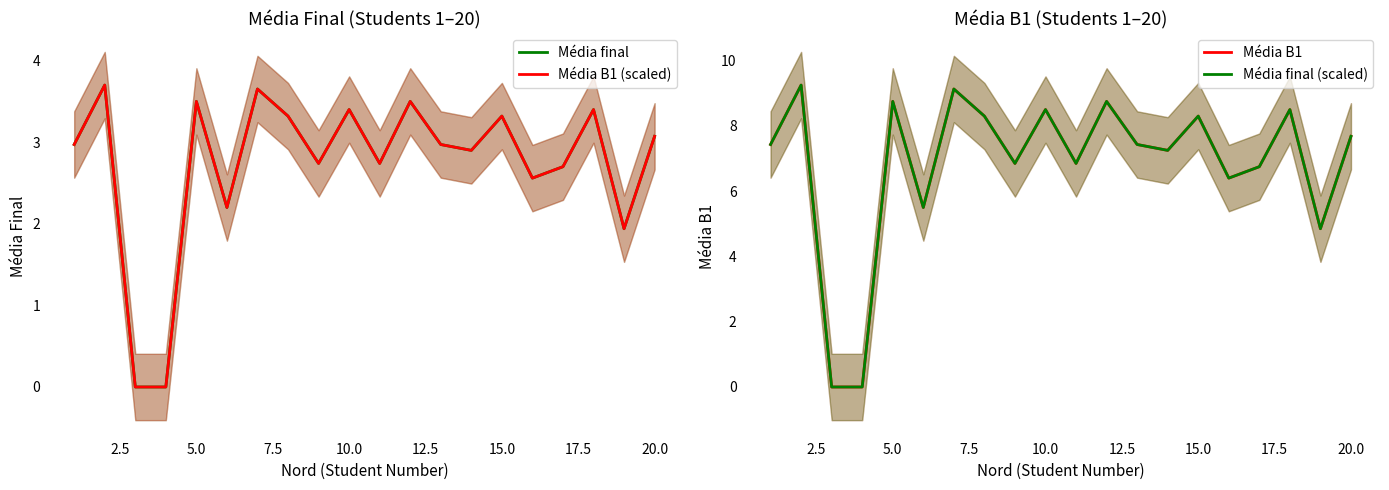

What is the sum of all Média B1 values?

136.5